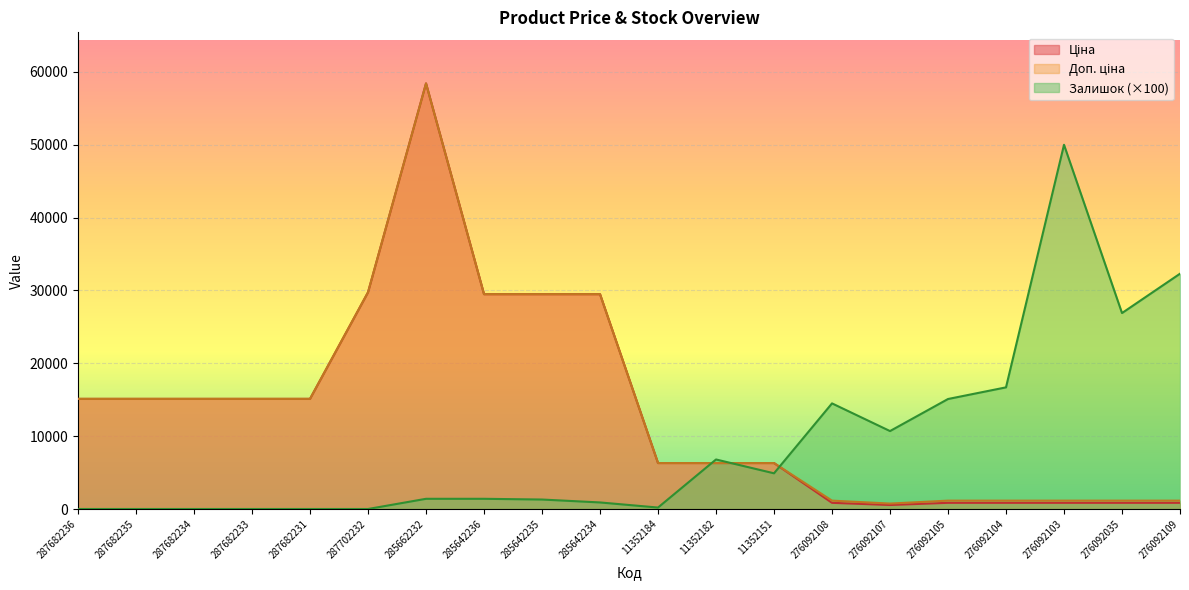

What is the label of the 6th point from the right?

276092107